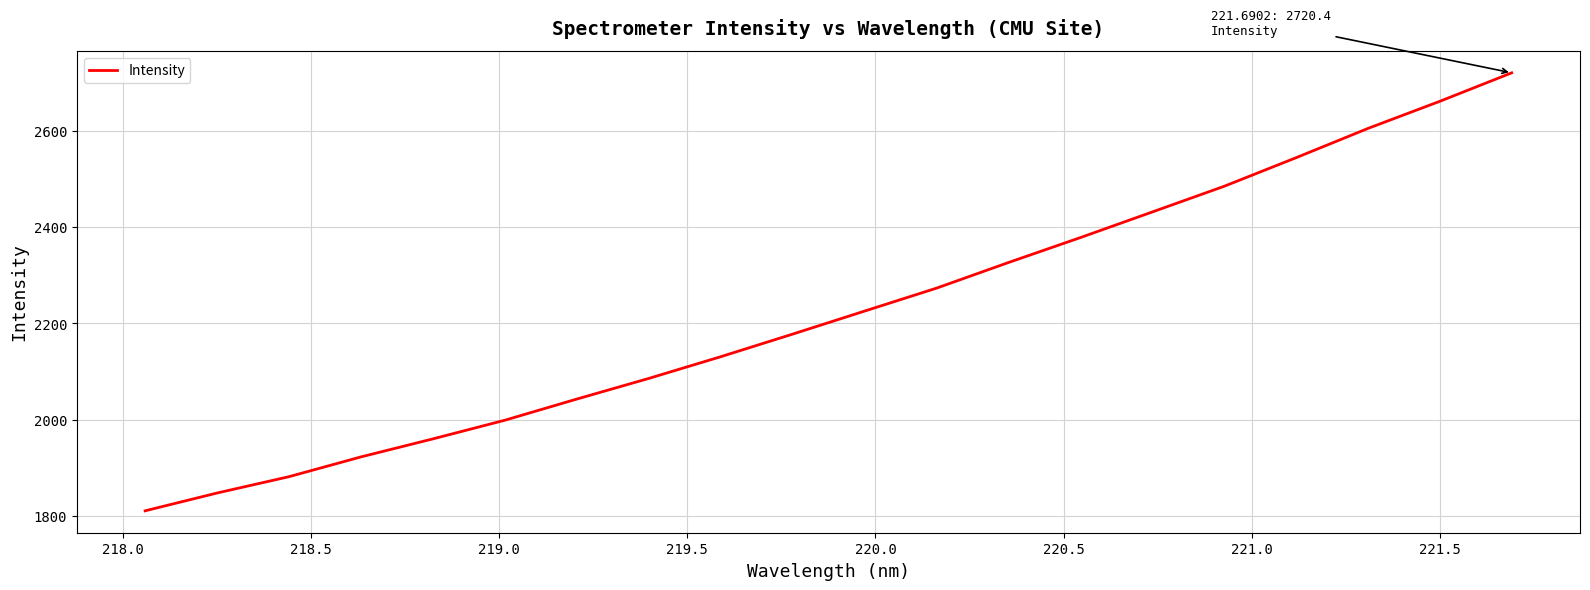

What is the greatest value displayed?

2720.4